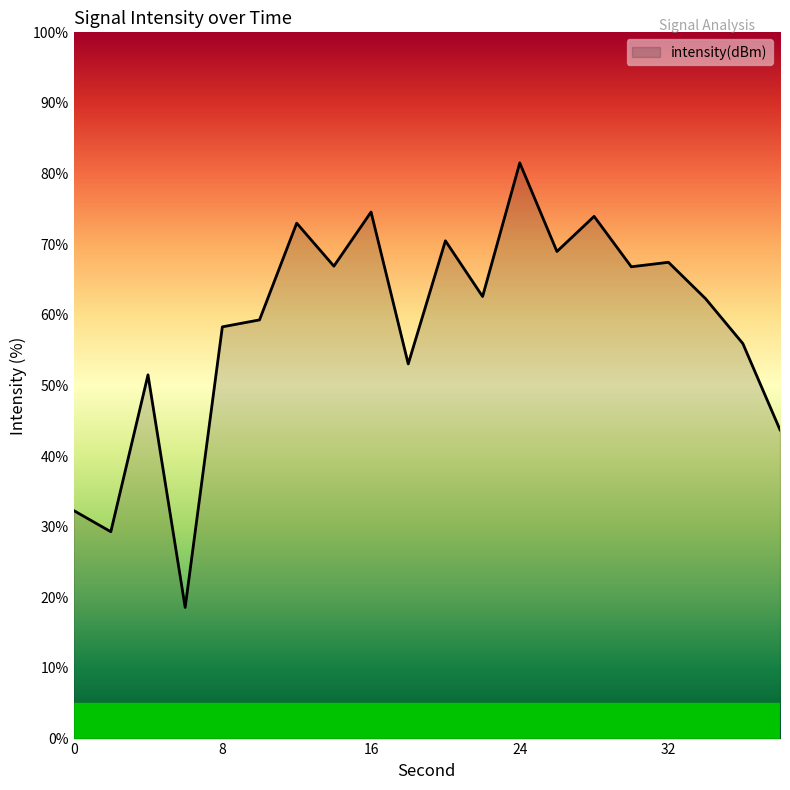

What is the minimum value shown in the chart?

18.6